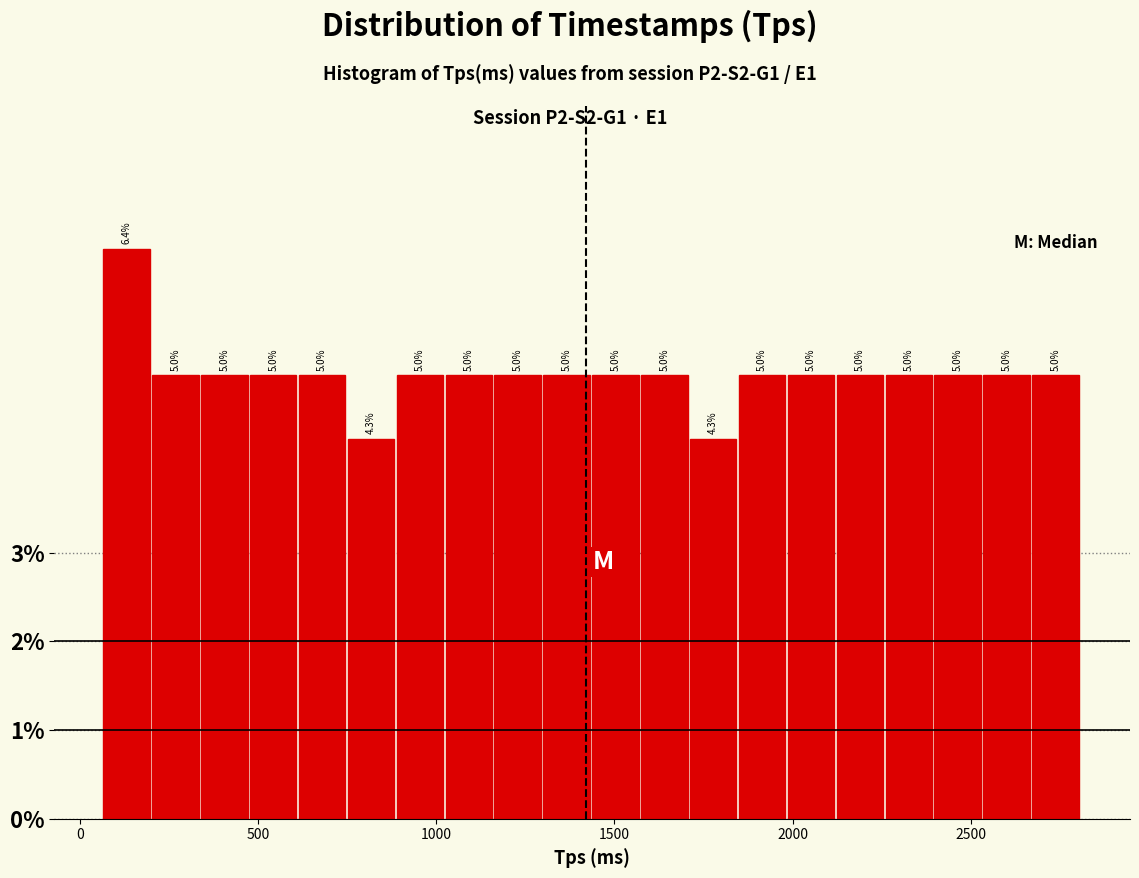

Around what value on the x-axis is the tallest bar? Give the approximate position of its centre, as read against the axis.

150